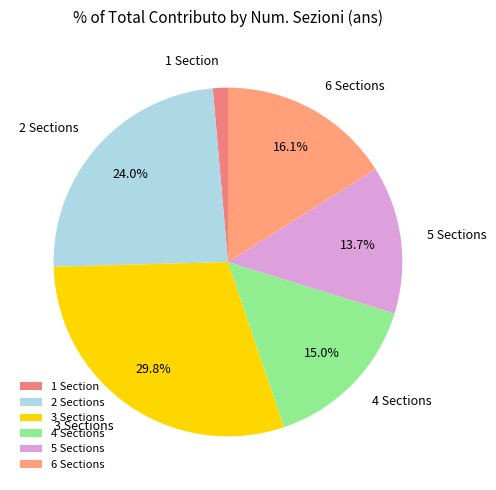

What is the smallest slice in the pie chart?

1 Section